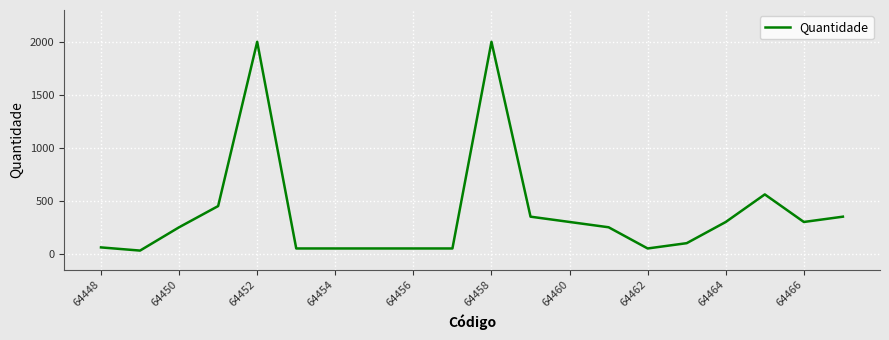

What is the difference between the maximum and minimum values?

1970